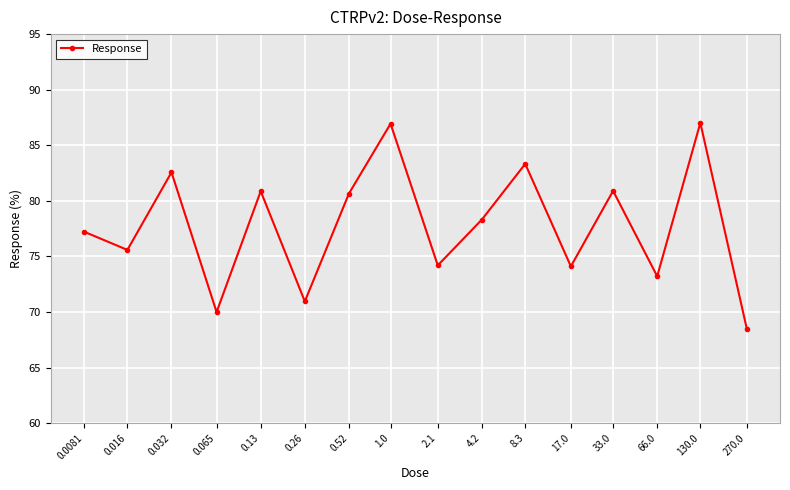

At which category does the data reach its first local peak?

0.032